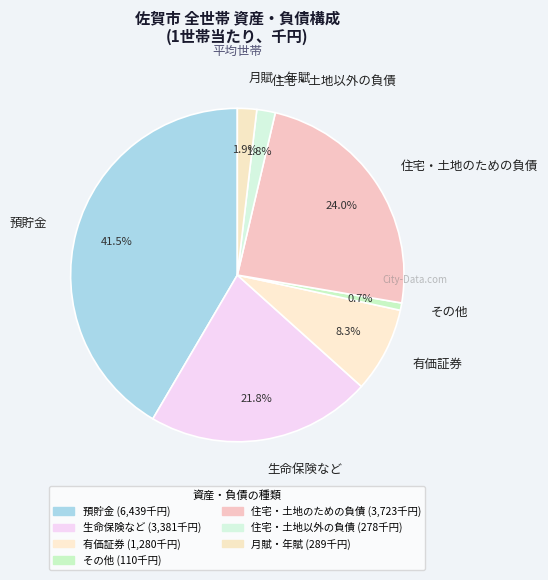

Which has a higher value, 住宅・土地以外の負債 or 預貯金?

預貯金